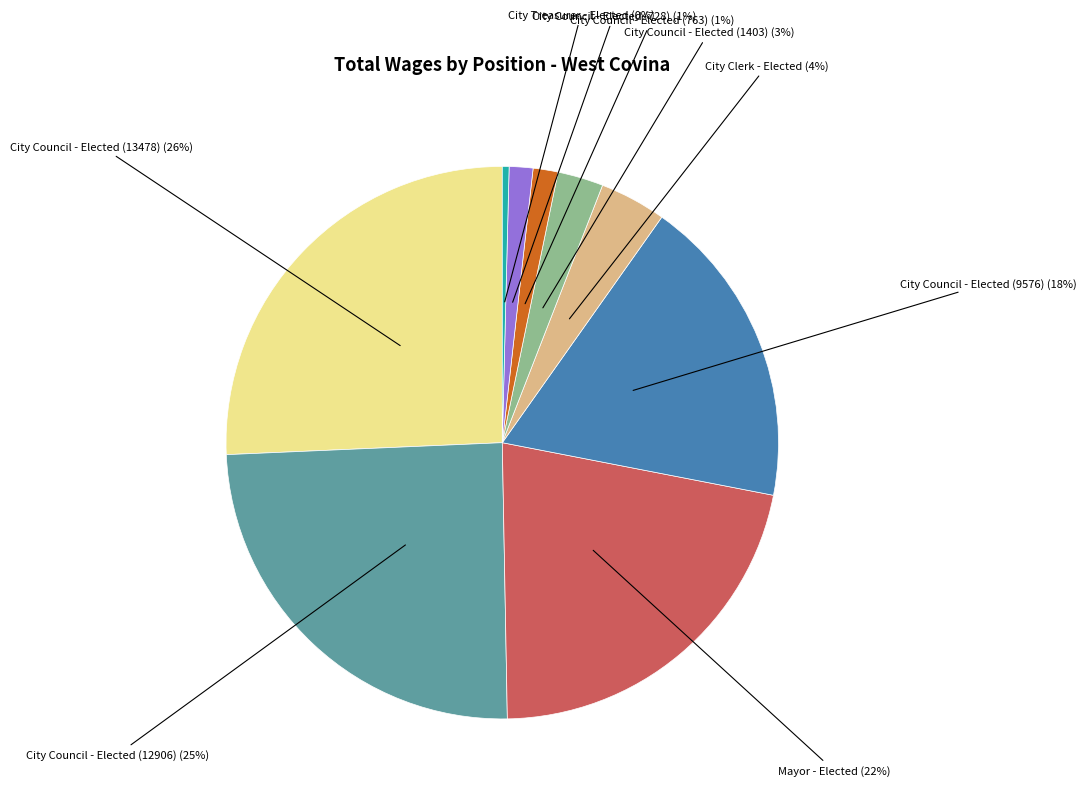

How many slices are in this pie chart?

9